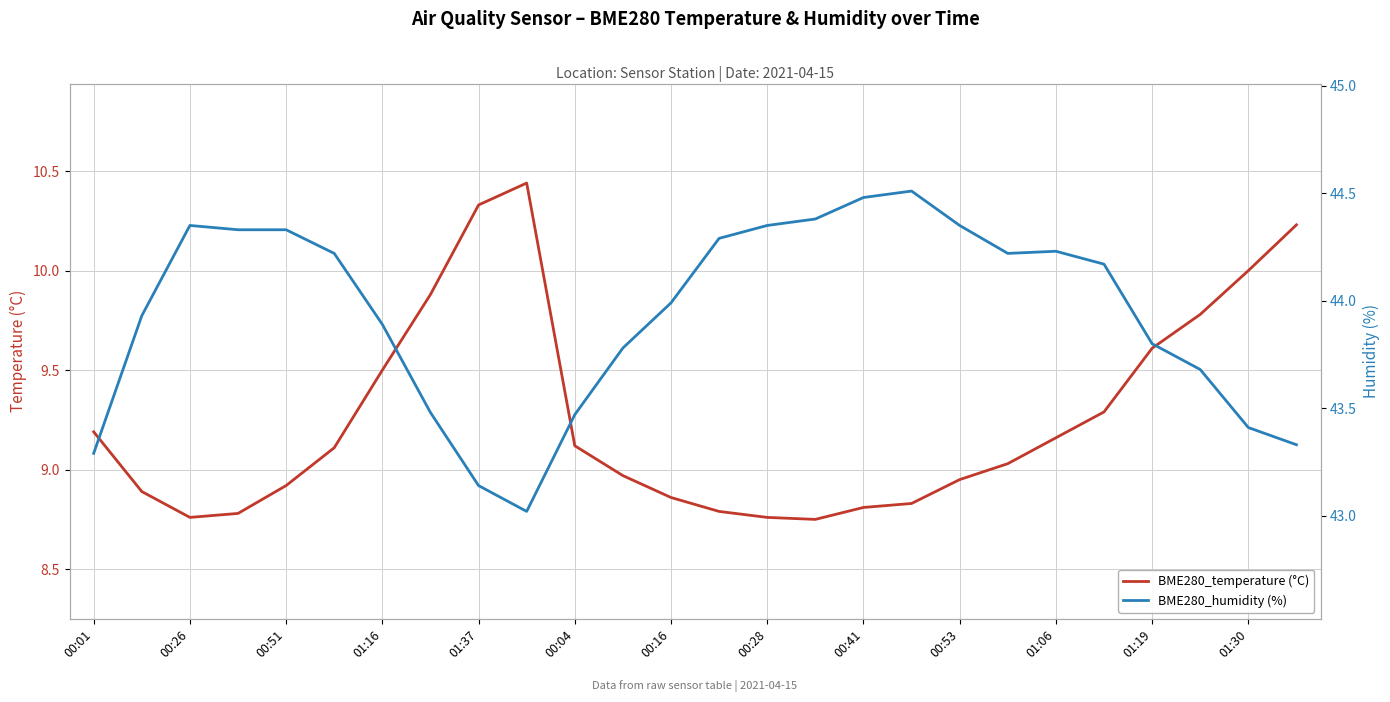

Reading left to right, transcribe all the data shown in this chart.

BME280_temperature (°C): 9.2	8.9	8.8	8.8	8.9	9.1	9.5	9.9	10.3	10.4	9.1	9.0	8.9	8.8	8.8	8.8	8.8	8.8	8.9	9.0	9.2	9.3	9.6	9.8	10.0	10.2
BME280_humidity (%): 43.3	43.9	44.4	44.3	44.3	44.2	43.9	43.5	43.1	43.0	43.5	43.8	44.0	44.3	44.4	44.4	44.5	44.5	44.4	44.2	44.2	44.2	43.8	43.7	43.4	43.3